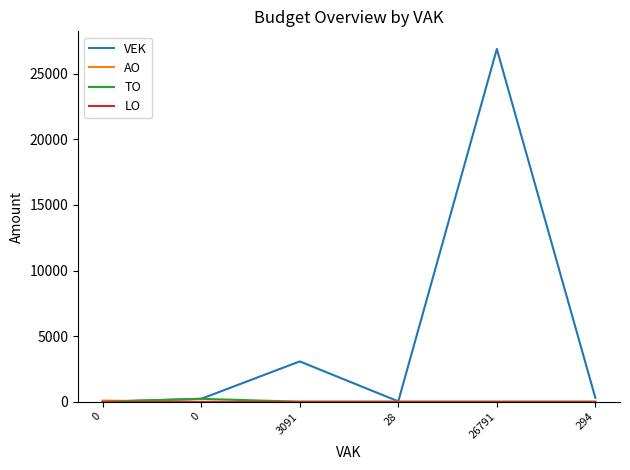

Between 0 and 26791, which series saw the biggest shift?

VEK